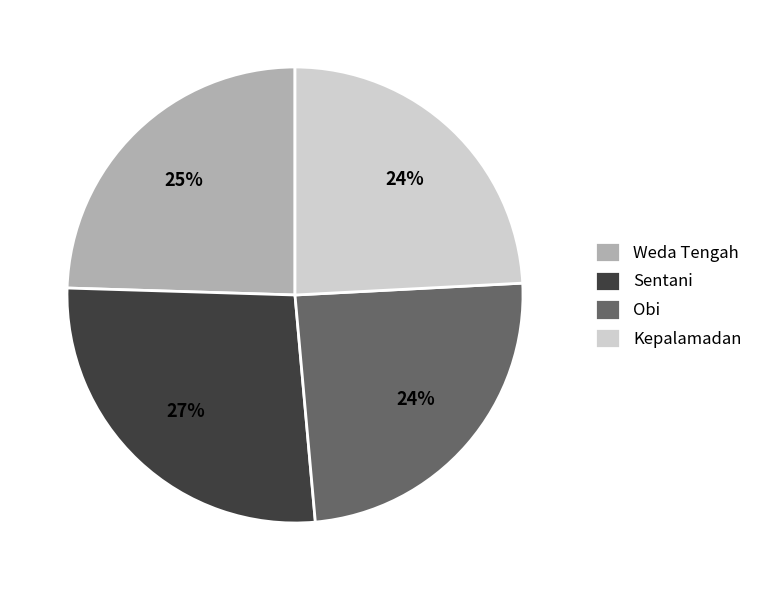

To the nearest percent, what portion does Kepalamadan represent?

24%